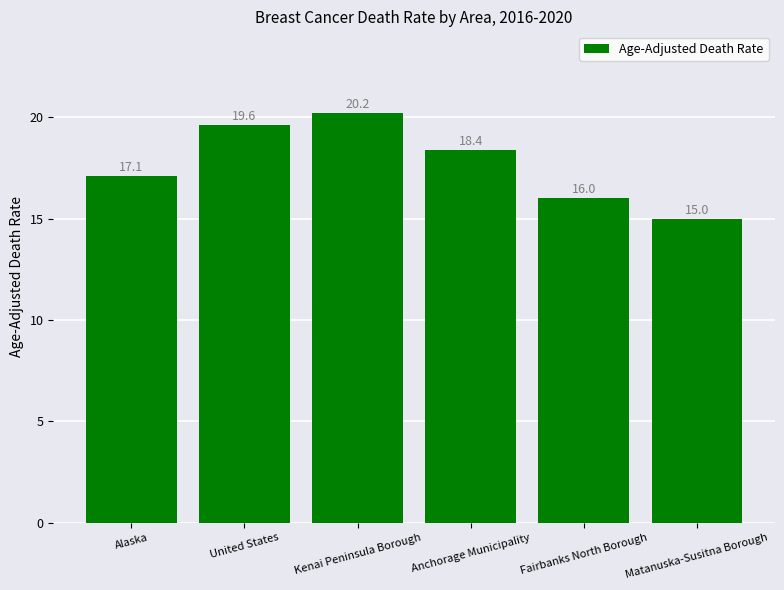

Approximately how many times larger is the value at Alaska compared to Matanuska-Susitna Borough?

1.1